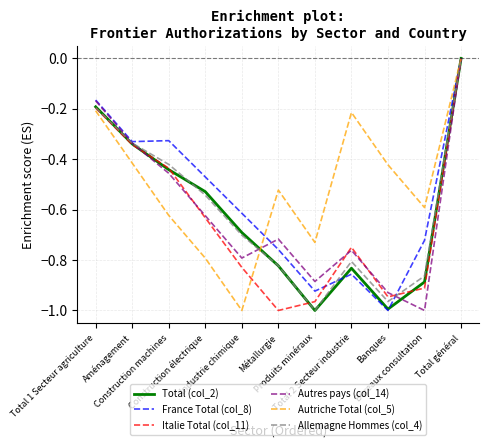

What is the difference between the second highest and second lowest values in the Autriche Total (col_5) series?

0.6